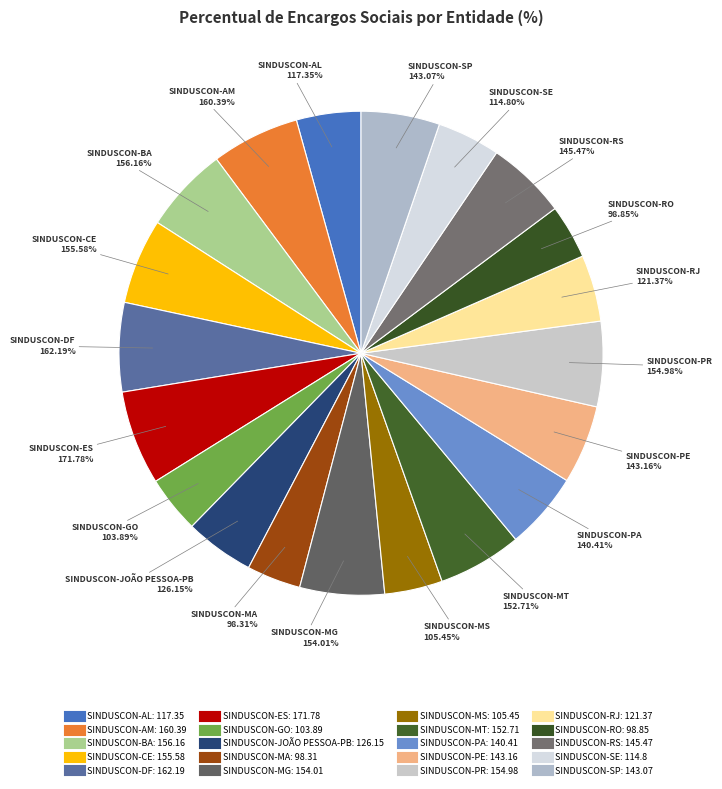

Does any single category account for the majority?

No